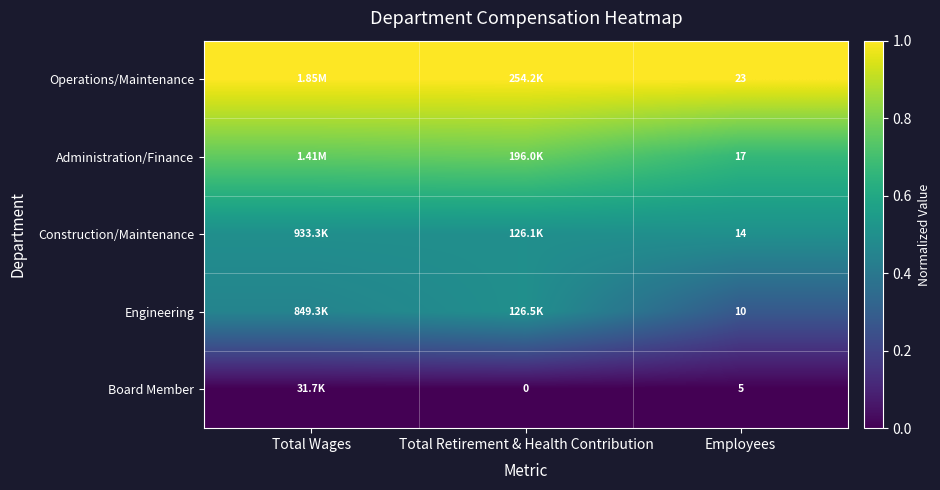

What is the spread (max minus min) of values at Employees?

18.0